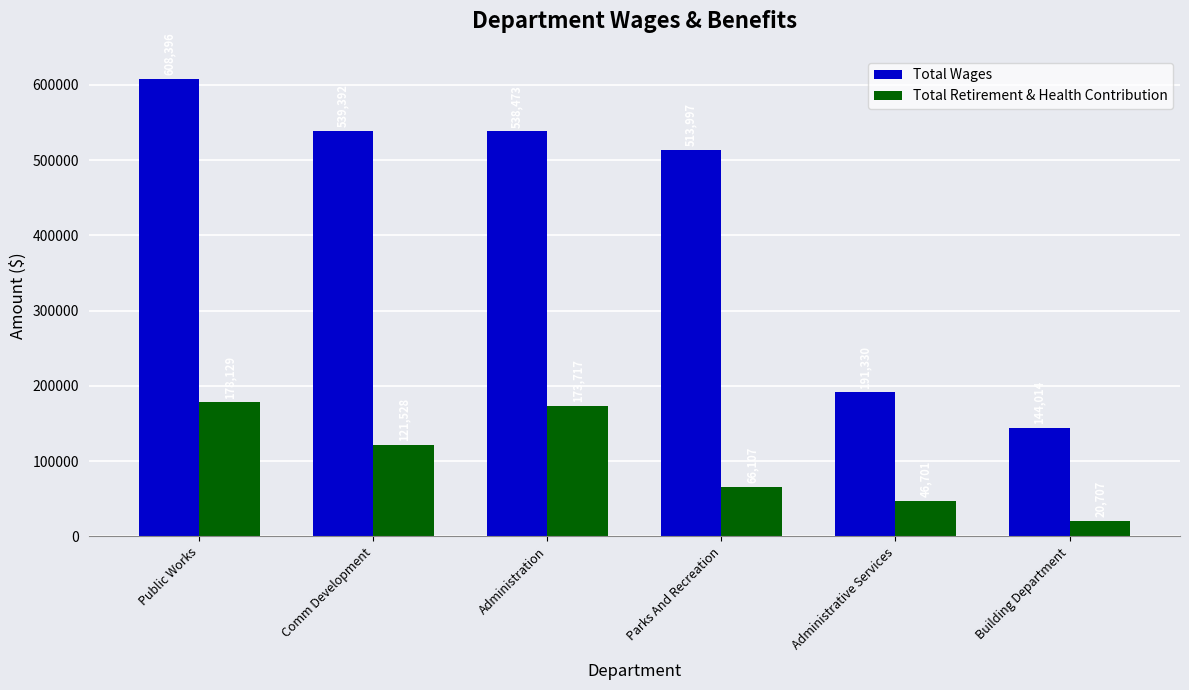

What position from the left is Administration?

3